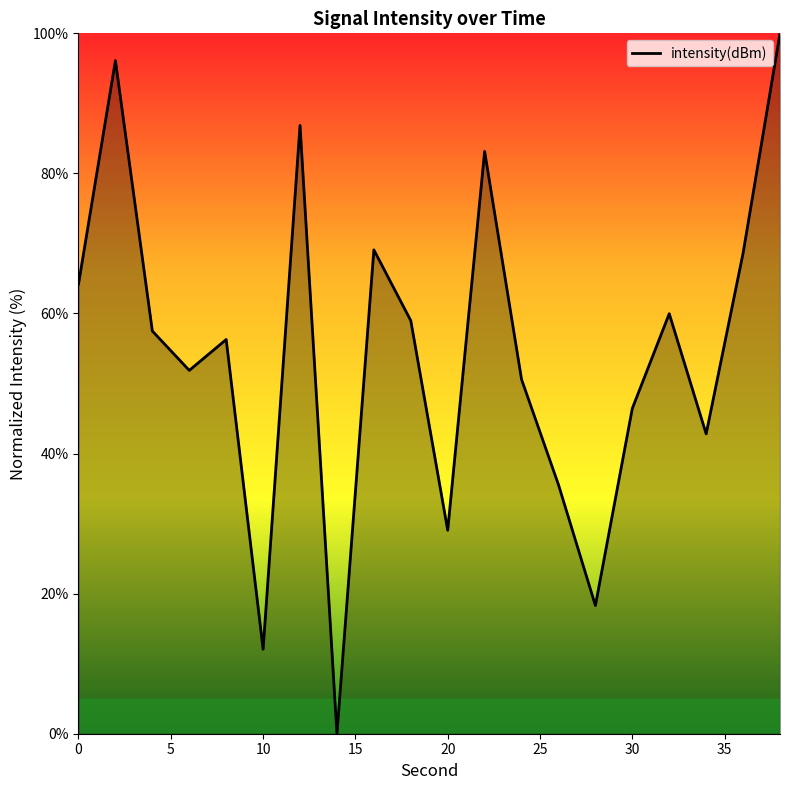

Count the number of categories in the chart.

20